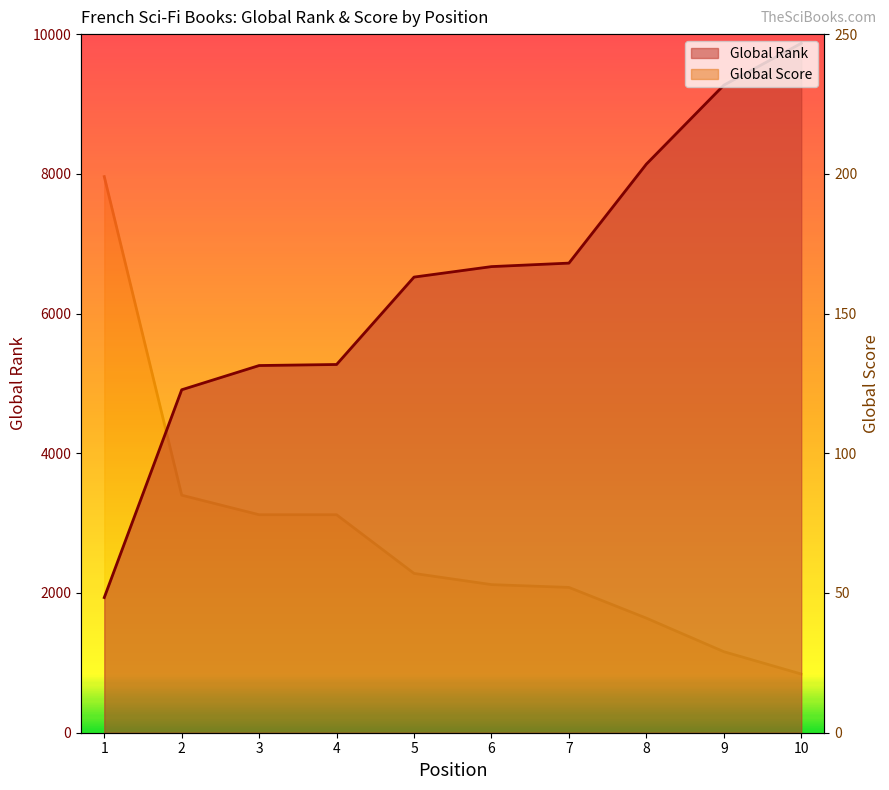

What are all the series names shown in the legend?

Global Rank, Global Score